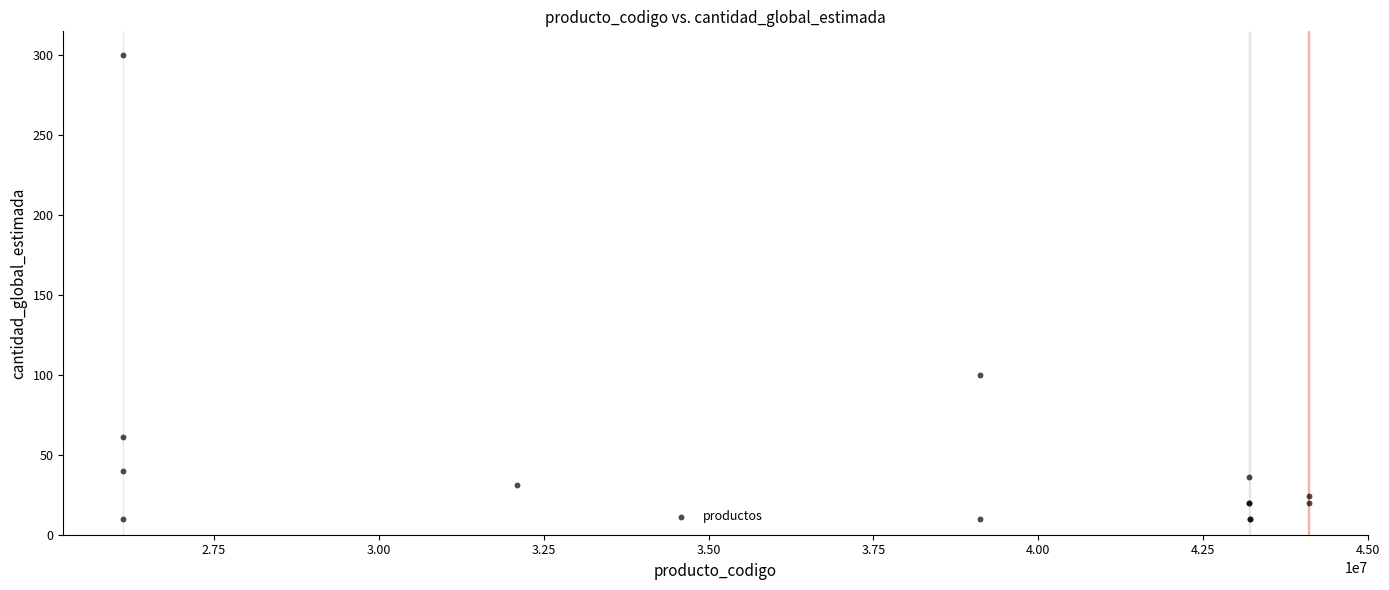

What Y value in the scatter plot is closest to 155?

100